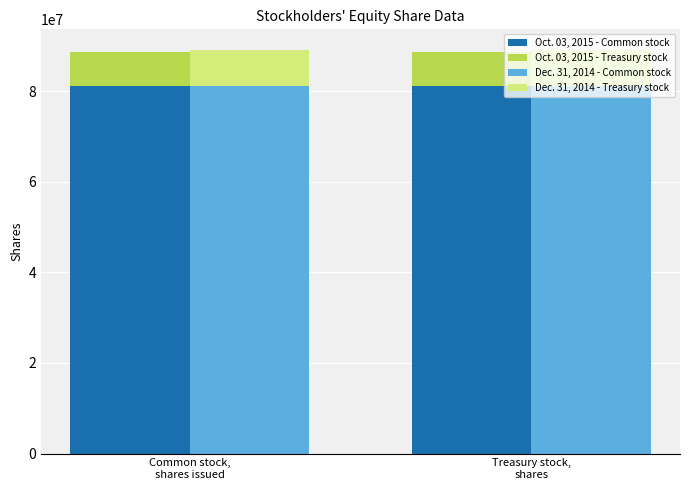

What is the label of the 2nd bar from the left?

Treasury stock,
shares